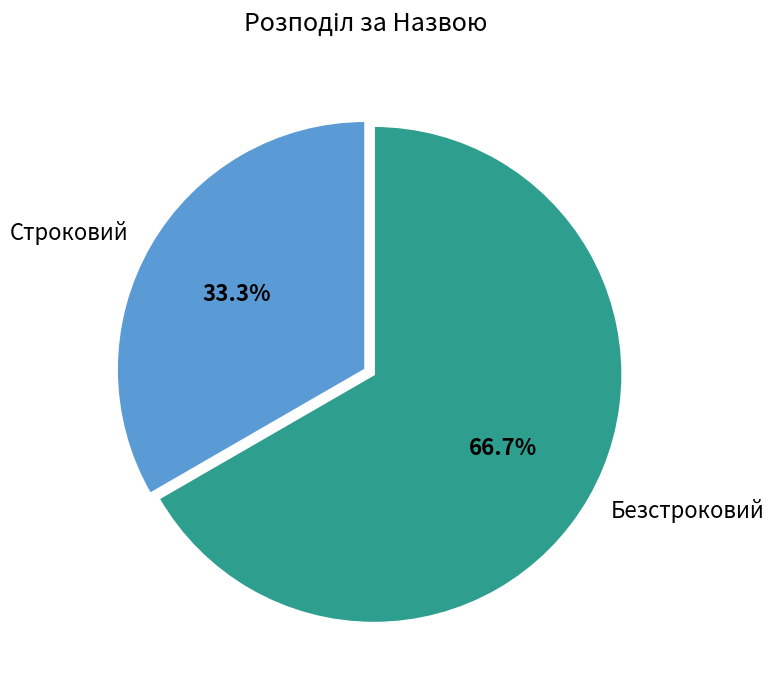

What is the majority slice?

Безстроковий